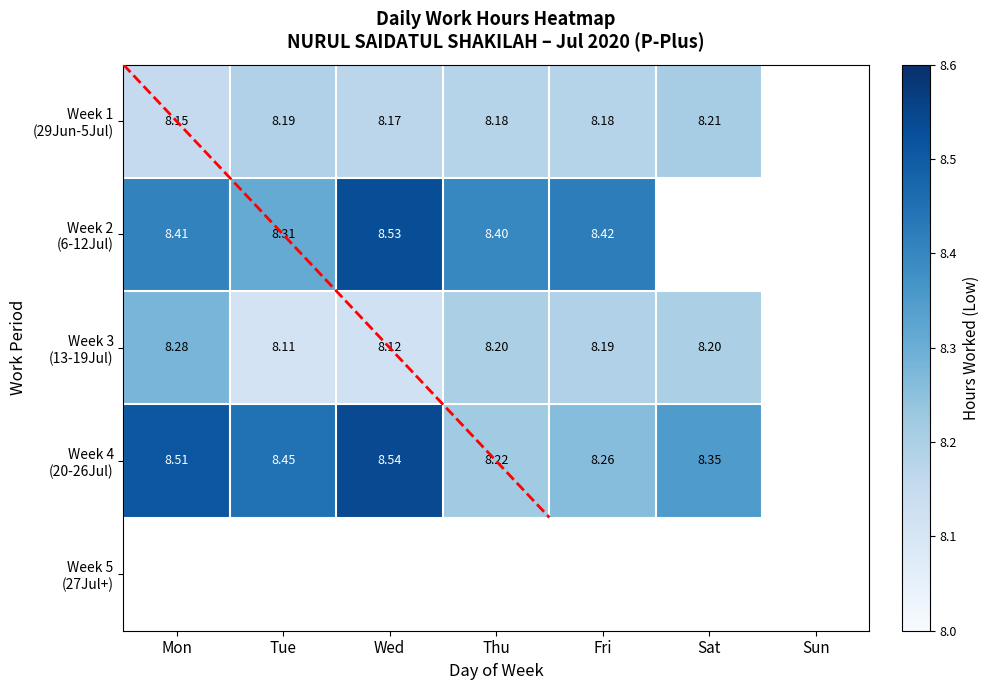

Where is Week 1 (29Jun-5Jul) nearest to the value 8?

Mon